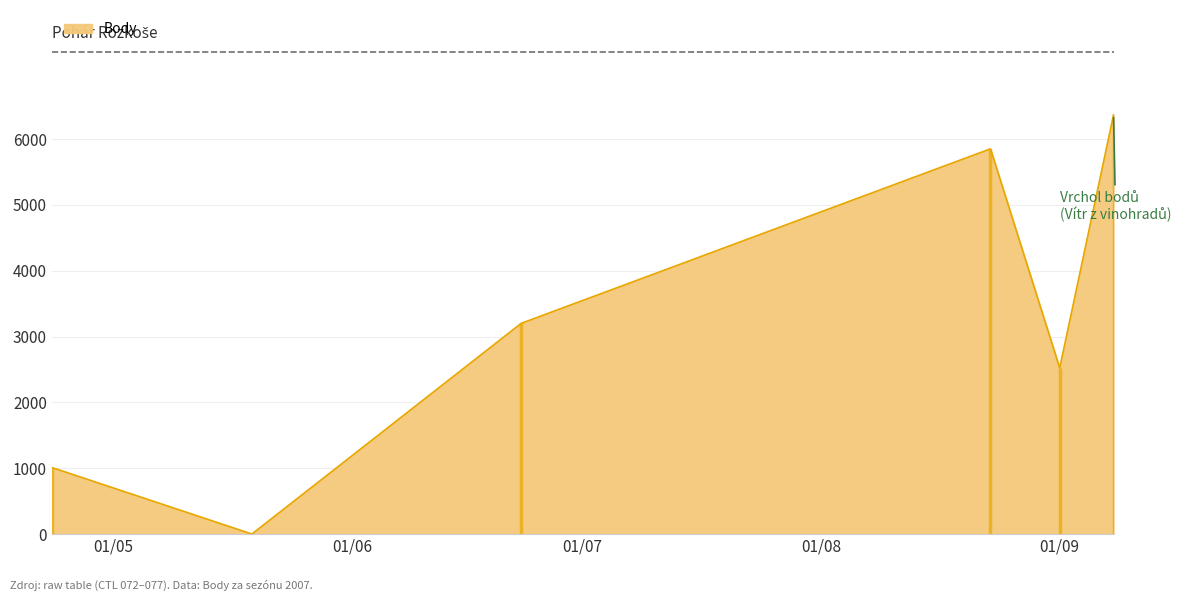

What is the label of the 5th point from the right?

2007-05-19